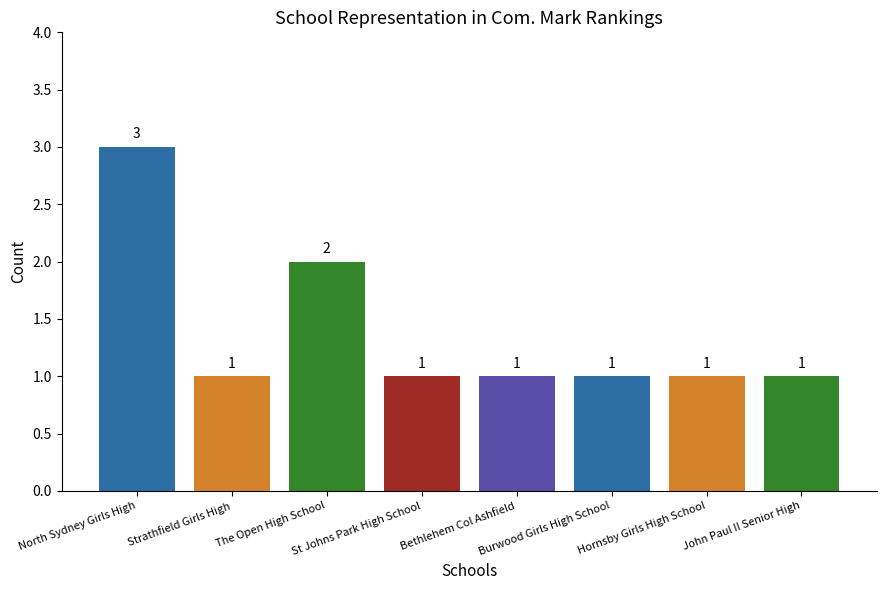

What is the maximum value shown in the chart?

3